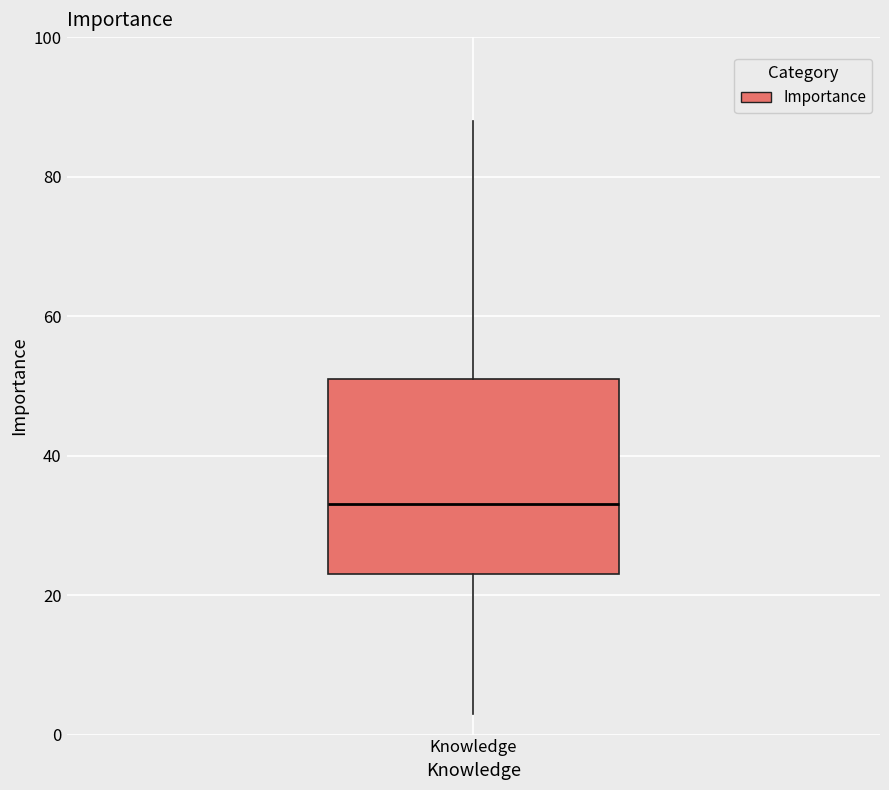

Transcribe this box plot: give where the median line is, the range the box spans, and where the two whiskers end, as read against the y-axis. The values are not printed on the chart, so give them approximately, as read against the axis.

median 34, box 24 to 52, whiskers 4 to 88